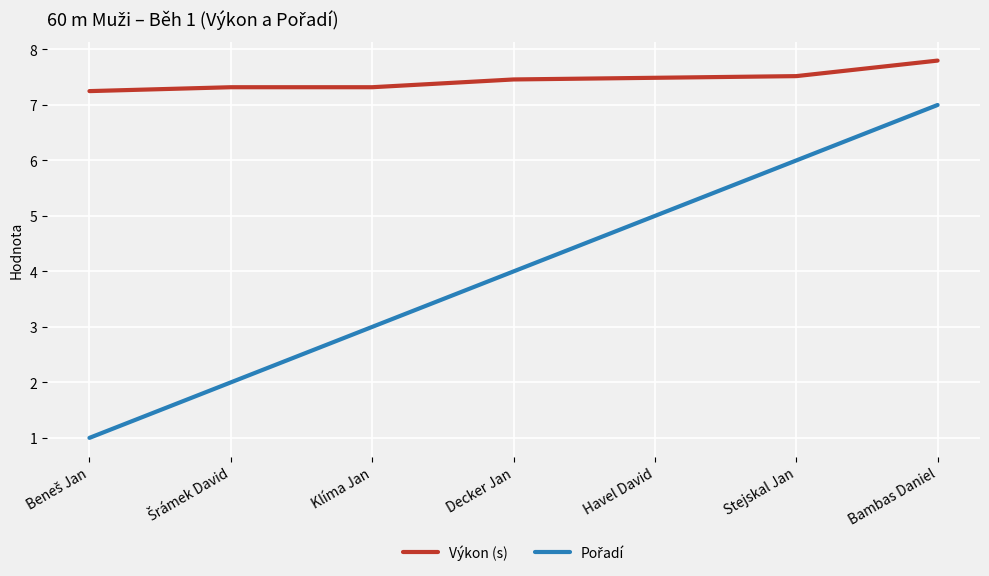

What is the difference between the highest and lowest values at Havel David?

2.5